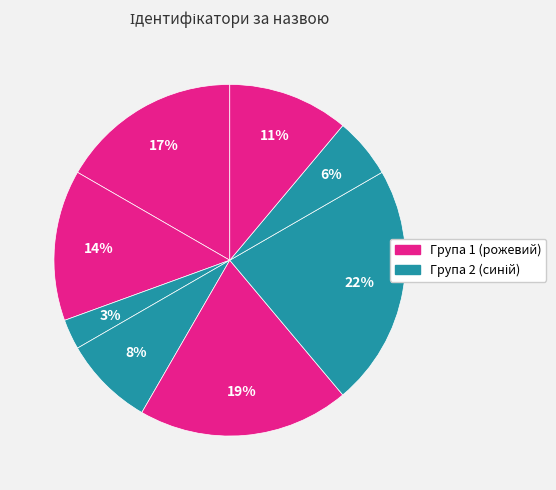

Does any single category account for the majority?

No